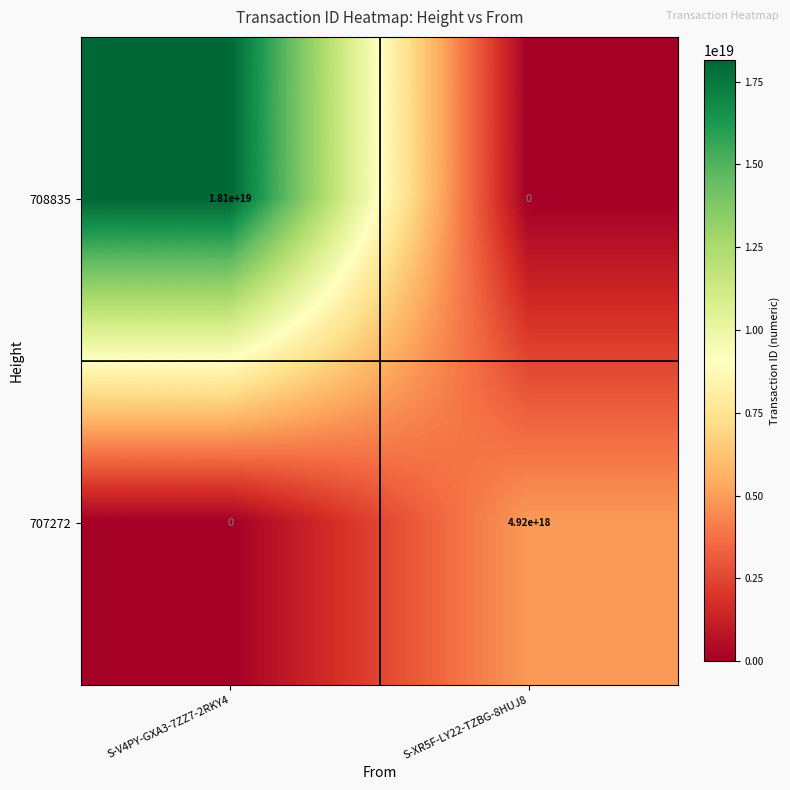

Which label corresponds to the largest value in the chart?

S-V4PY-GXA3-7ZZ7-2RKY4